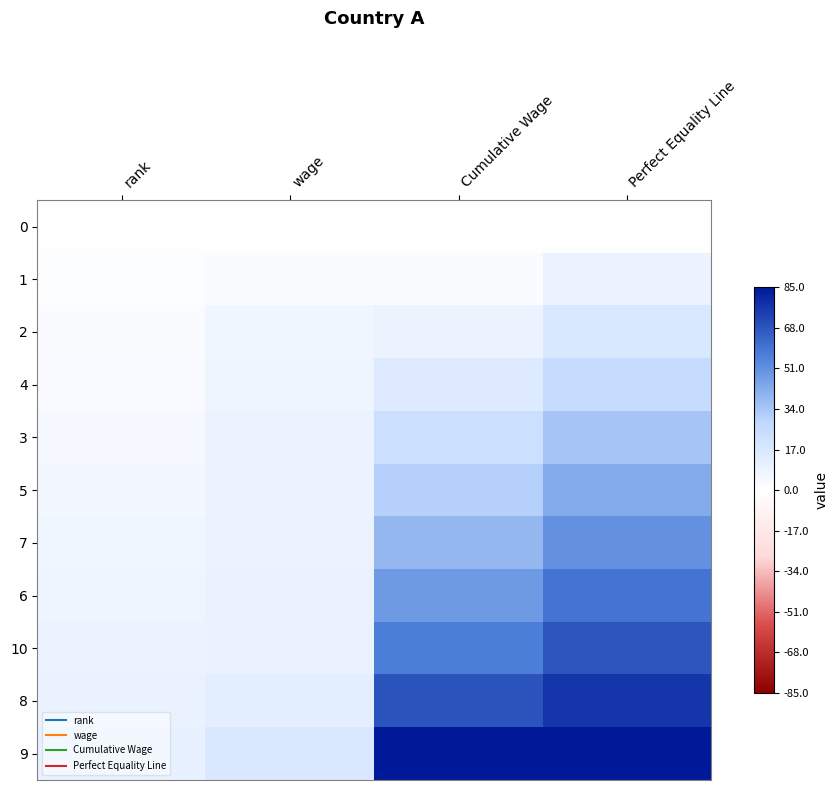

What is the difference between the highest and lowest values at rank?

10.0